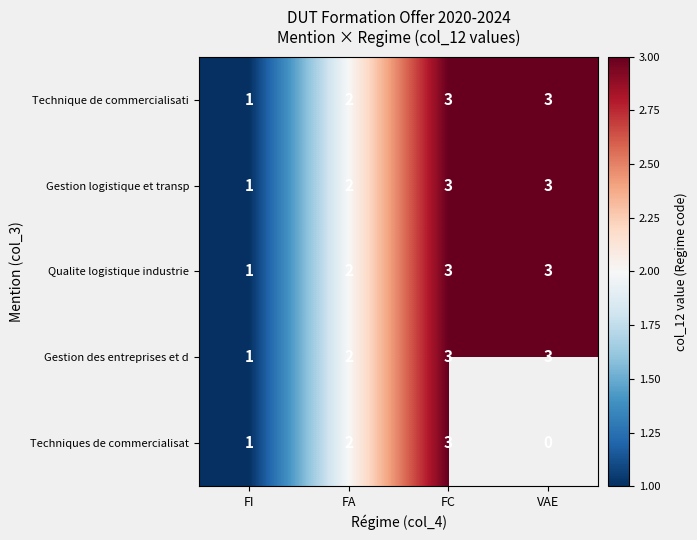

The value of Gestion logistique et transp at FI is 0. True or false?

False